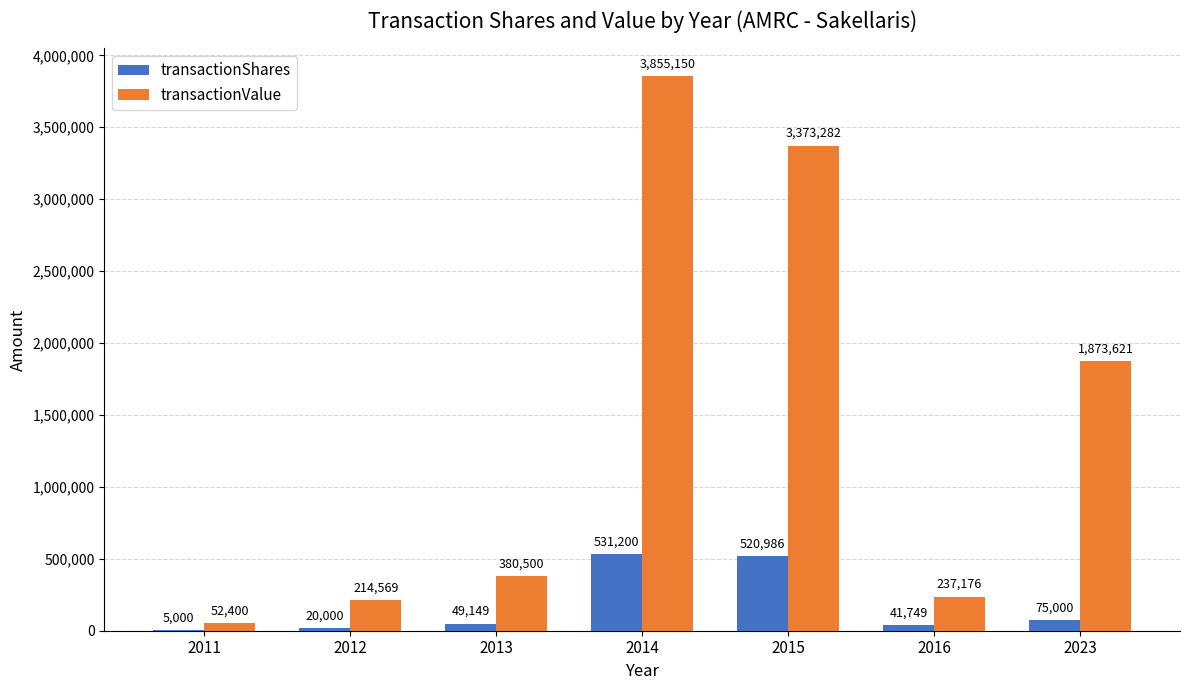

What is the approximate value of transactionValue at 2014?

3855150